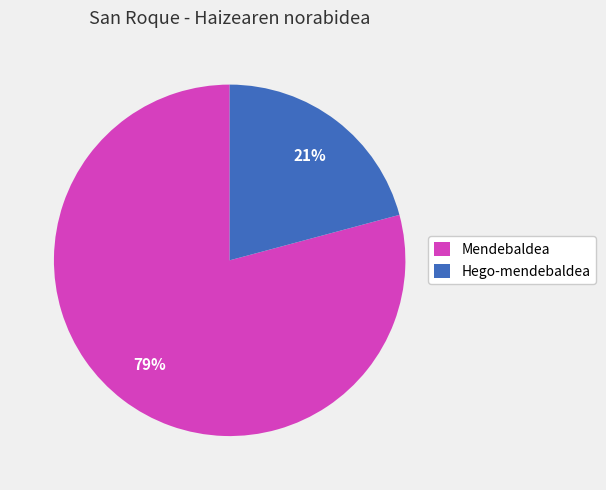

Rank the categories by value from highest to lowest.

Mendebaldea, Hego-mendebaldea